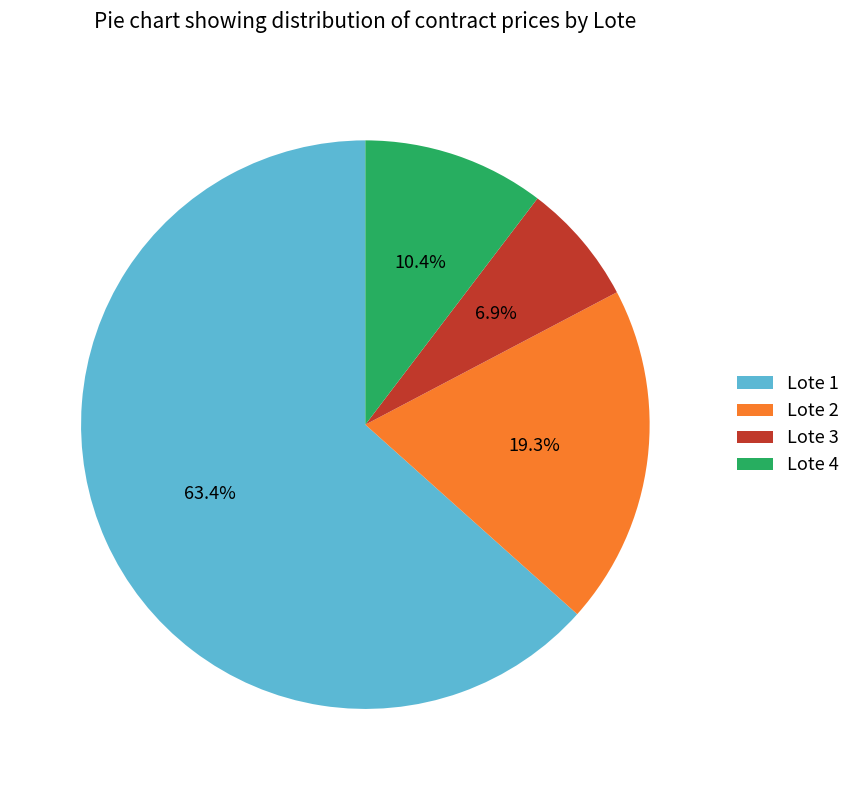

How many slices are in this pie chart?

4